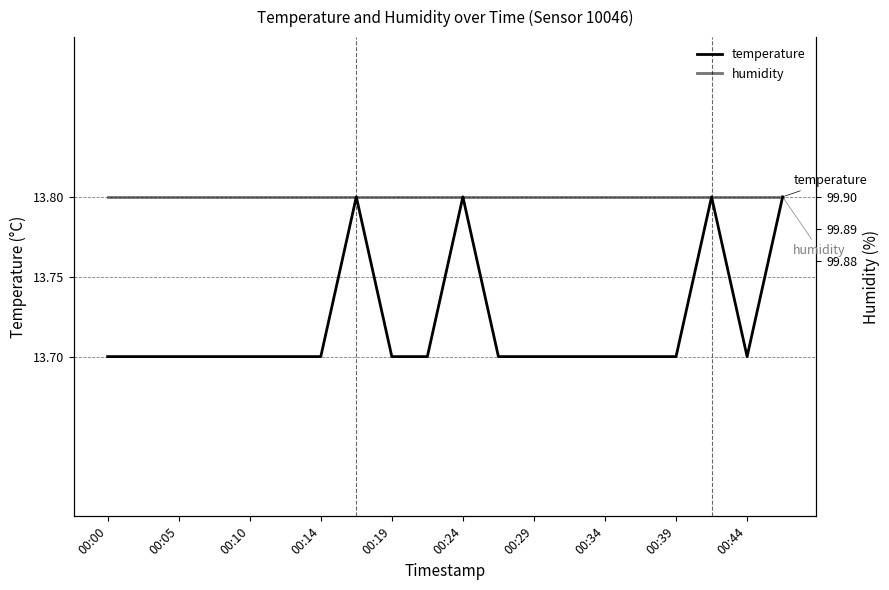

Which series changed the most between 00:24 and 00:39?

temperature